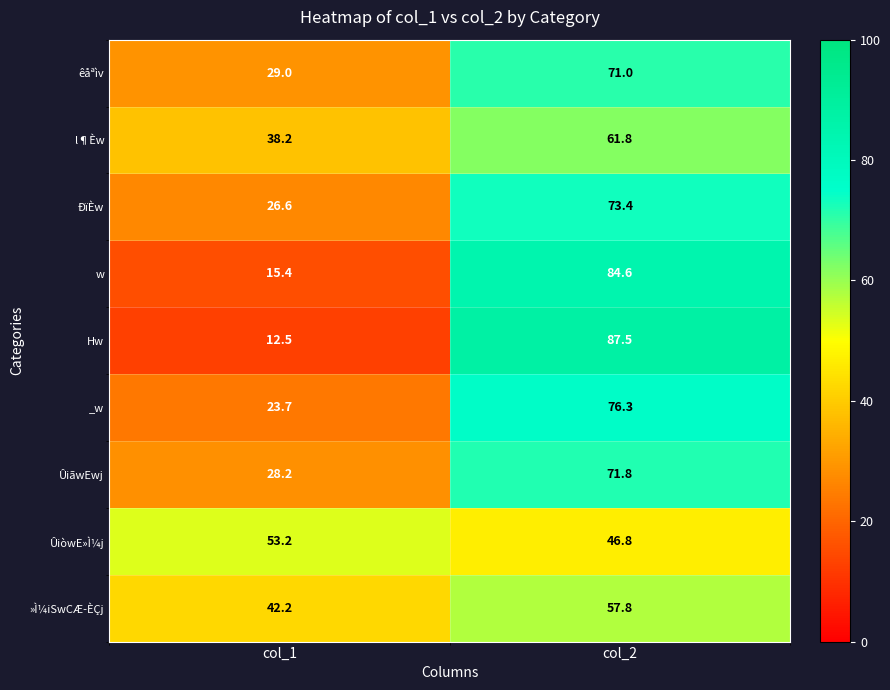

Reading right to left, list all the values displayed in this chart.

êåªìv: col_2=71.0	col_1=29.0
l¶Èw: col_2=61.8	col_1=38.2
ÐïÈw: col_2=73.4	col_1=26.6
w: col_2=84.6	col_1=15.4
Hw: col_2=87.5	col_1=12.5
_w: col_2=76.3	col_1=23.7
ÛiãwEwj: col_2=71.8	col_1=28.2
ÛiòwE»Ì¼j: col_2=46.8	col_1=53.2
»Ì¼iSwCÆ­ÈÇj: col_2=57.8	col_1=42.2